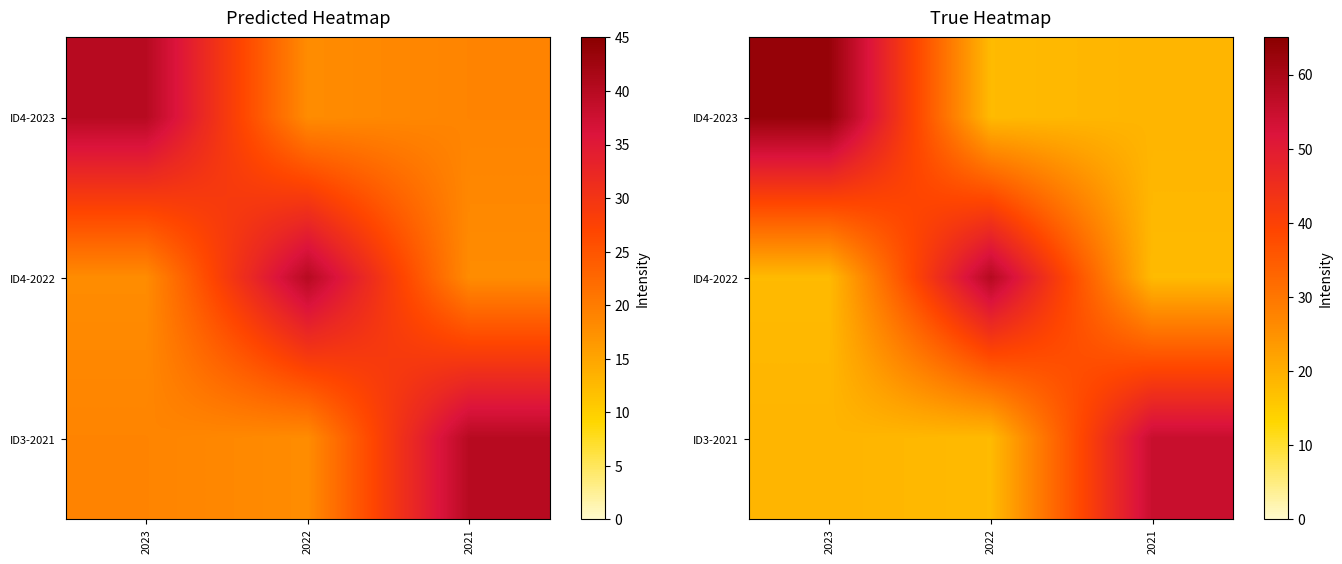

Which has a higher value, 2021 or 2022?

2021